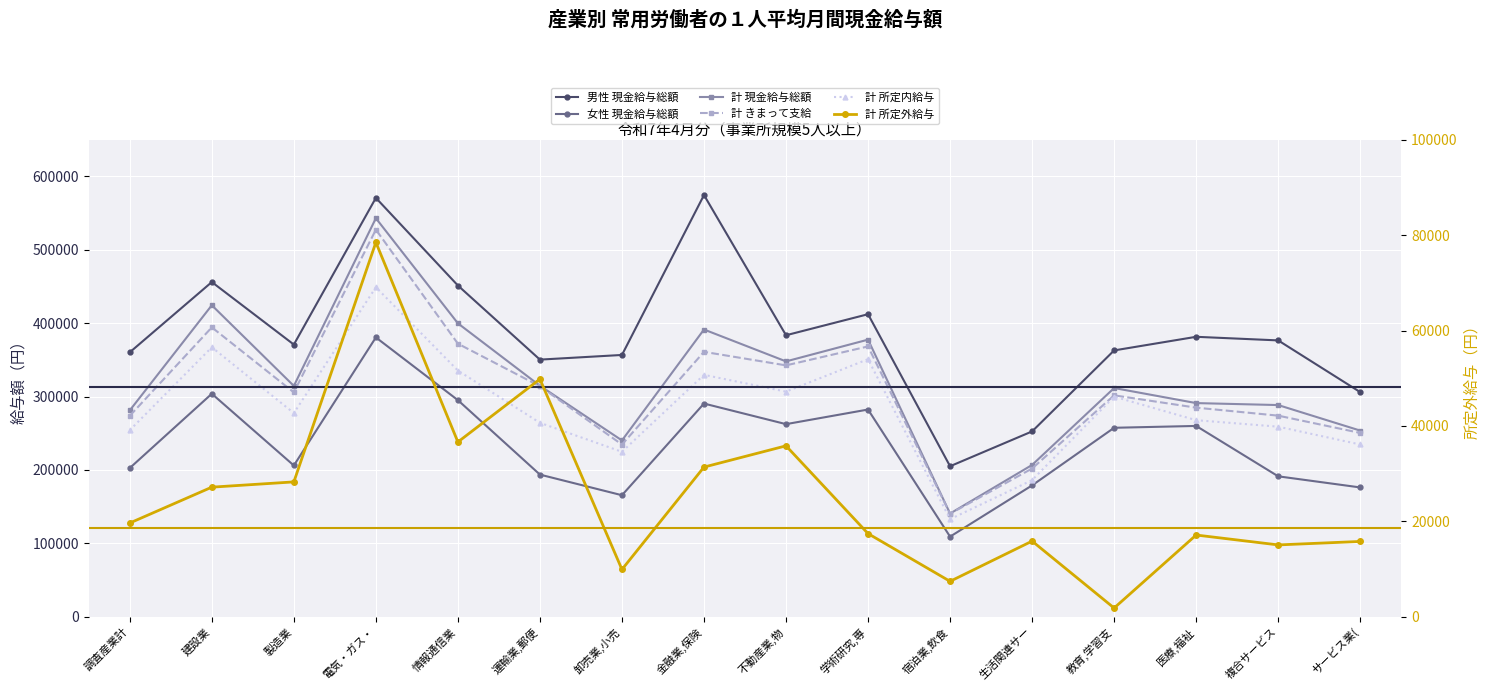

Between 医療,福祉 and 生活関連サー, which is larger?

医療,福祉